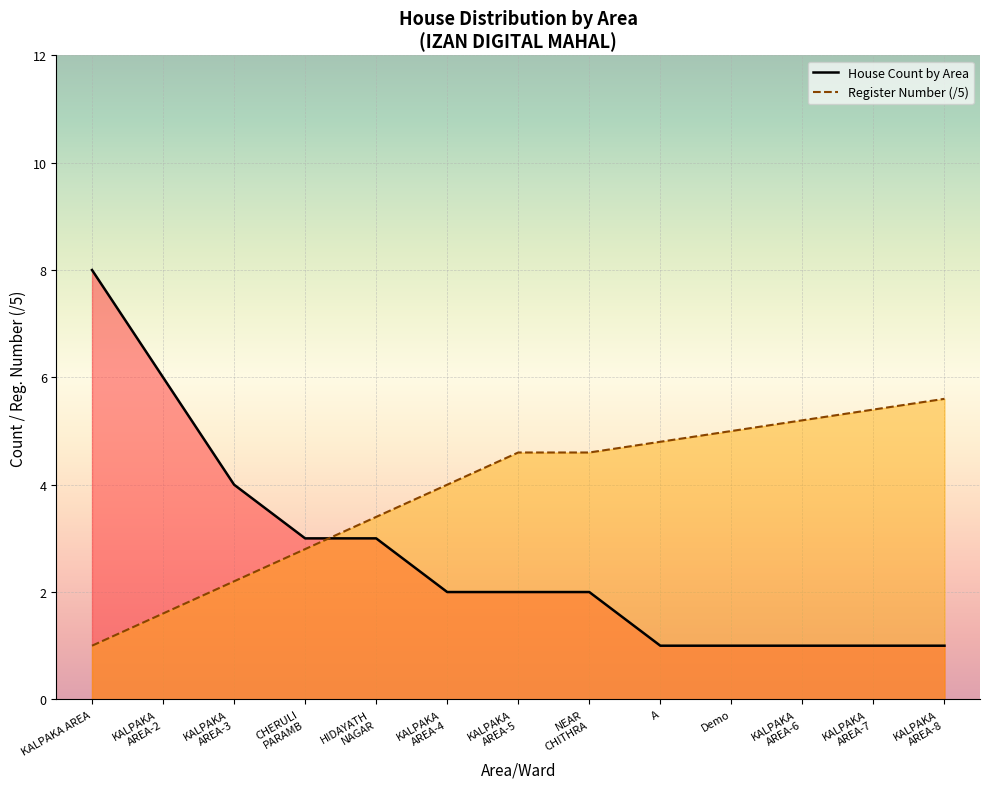

What is the difference between the maximum and minimum values in the Register Number (/5) series?

4.6